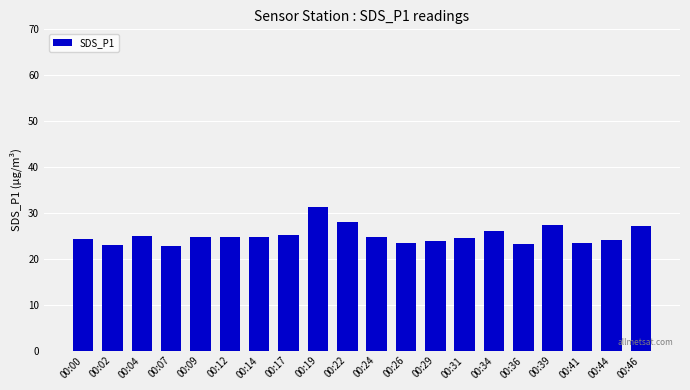

What is the difference between the values at 00:02 and 00:29?

0.7